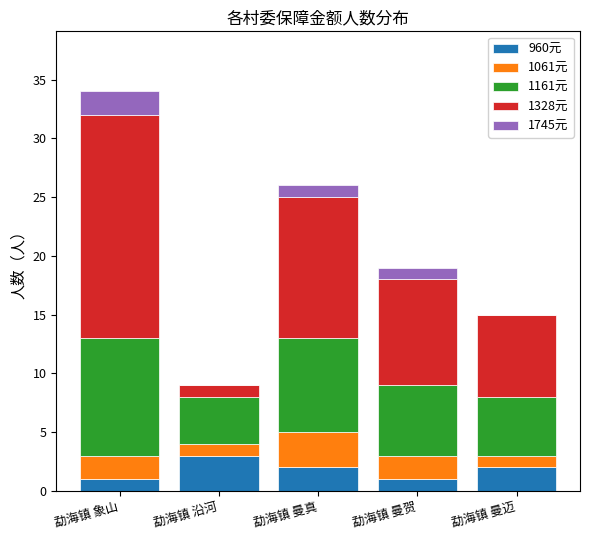

The value of 960元 at 勐海镇 曼贺 is 1. True or false?

True